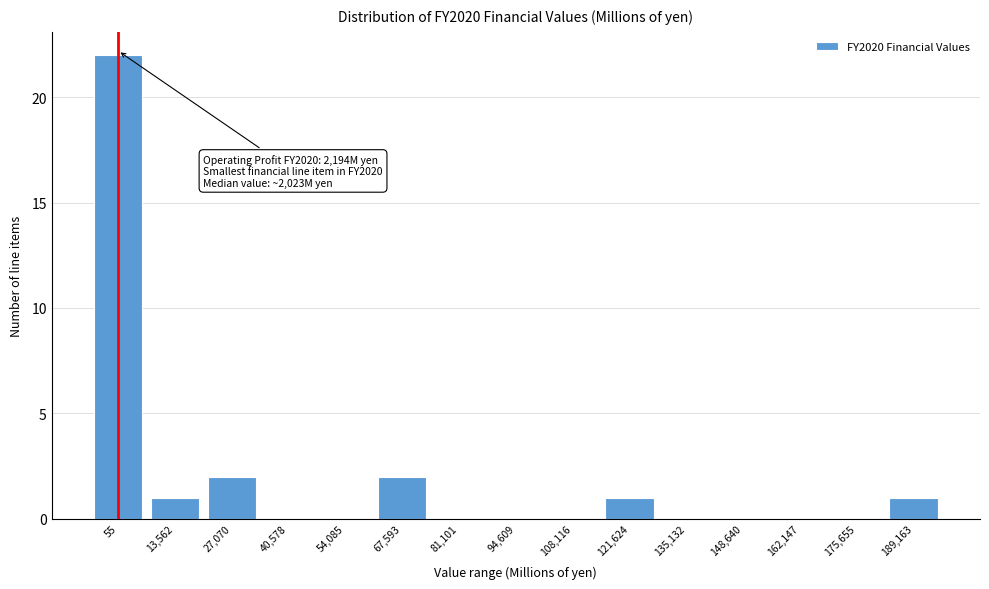

Reading left to right, extract all data points from this chart.

55=22	13,562=1	27,070=2	40,578=0	54,085=0	67,593=2	81,101=0	94,609=0	108,116=0	121,624=1	135,132=0	148,640=0	162,147=0	175,655=0	189,163=1